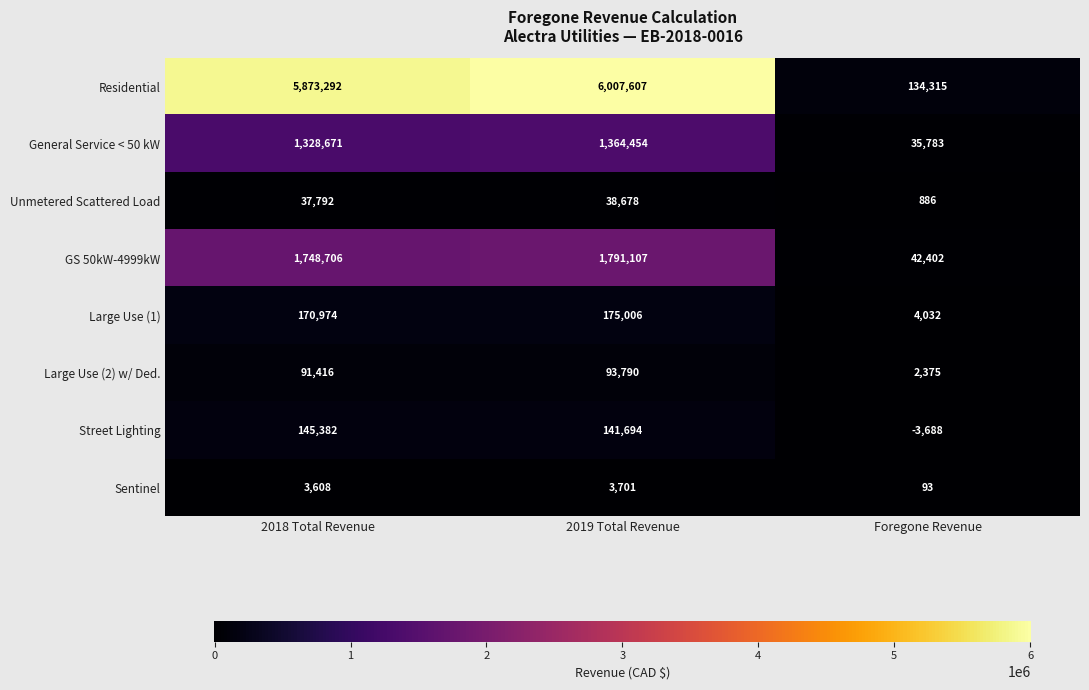

Reading left to right, extract all data points from this chart.

Residential: 2018 Total Revenue=5873292	2019 Total Revenue=6007607	Foregone Revenue=134315
General Service < 50 kW: 2018 Total Revenue=1328671	2019 Total Revenue=1364454	Foregone Revenue=35783
Unmetered Scattered Load: 2018 Total Revenue=37792	2019 Total Revenue=38678	Foregone Revenue=886
GS 50kW-4999kW: 2018 Total Revenue=1748706	2019 Total Revenue=1791107	Foregone Revenue=42402
Large Use (1): 2018 Total Revenue=170974	2019 Total Revenue=175006	Foregone Revenue=4032
Large Use (2) w/ Ded.: 2018 Total Revenue=91416	2019 Total Revenue=93790	Foregone Revenue=2375
Street Lighting: 2018 Total Revenue=145382	2019 Total Revenue=141694	Foregone Revenue=-3688
Sentinel: 2018 Total Revenue=3608	2019 Total Revenue=3701	Foregone Revenue=93